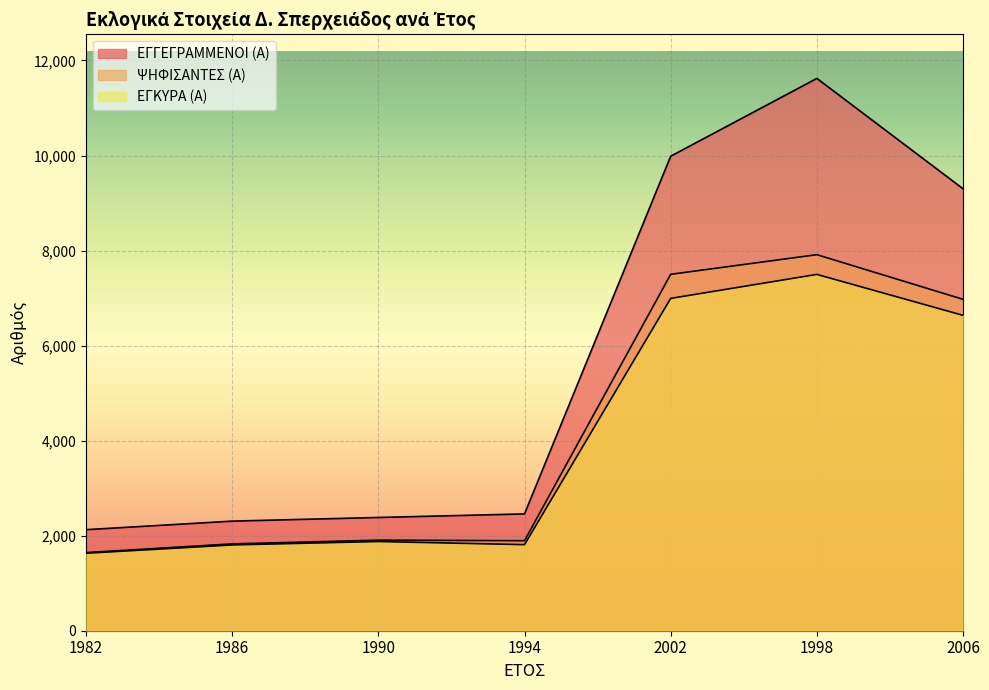

Where is the first local maximum for ΕΓΚΥΡΑ (Α)?

1990